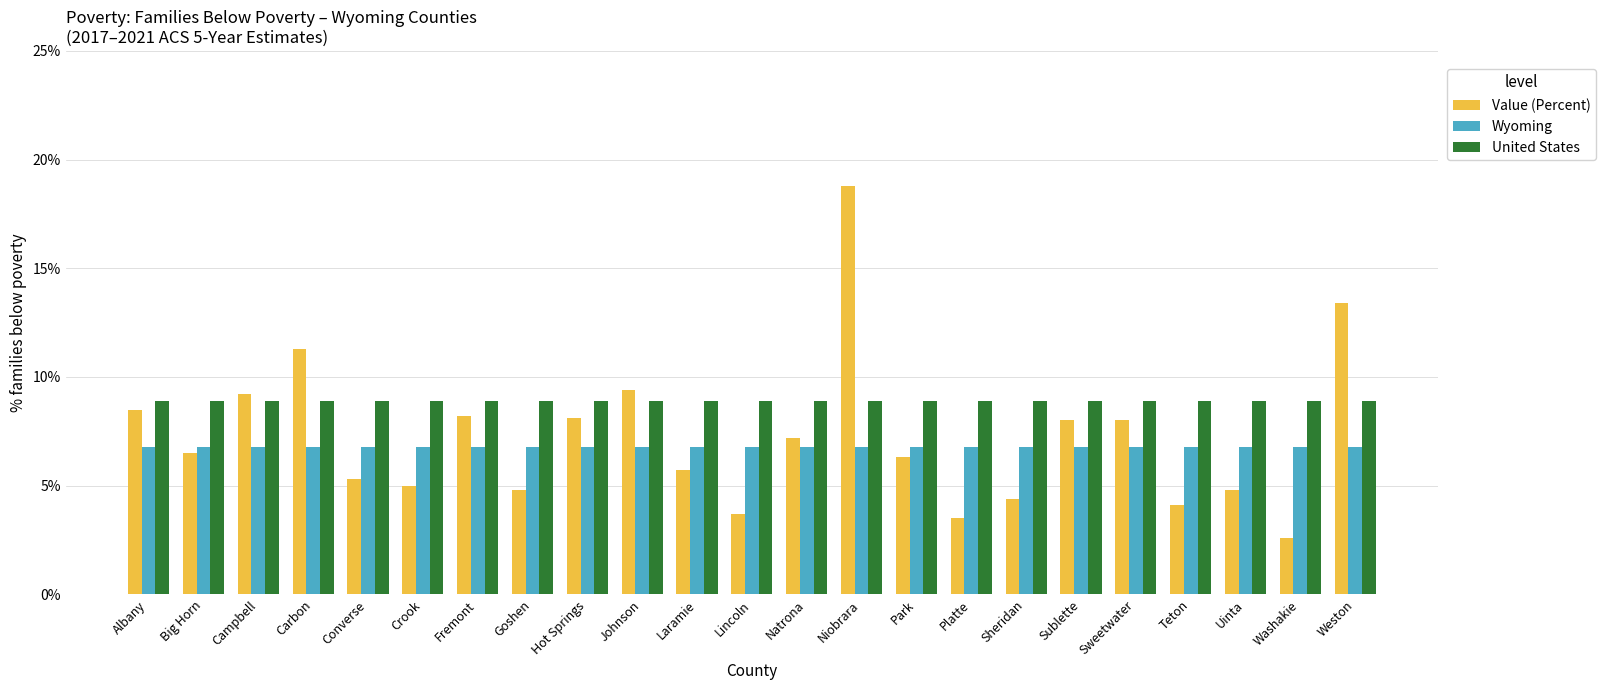

Where is Value (Percent) nearest to the value 10?

Johnson